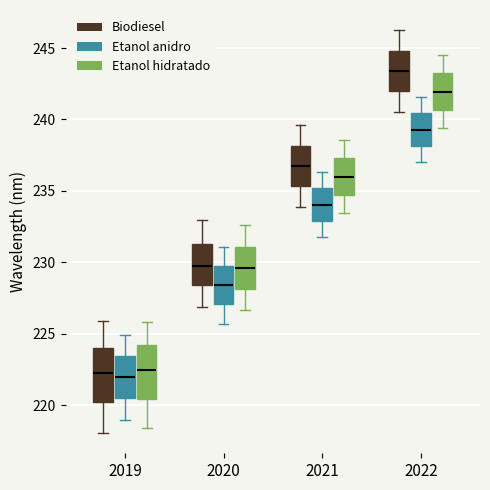

Reading left to right, read every box against the y-axis: the position of its median line, the range the box covers, and the ends of its whiskers. The values are not printed on the chart, so give them approximately, as read against the axis.

2019 (Biodiesel): median 222.5, box 220.0 to 224.0, whiskers 218.0 to 226.0
2019 (Etanol anidro): median 222.0, box 220.5 to 223.5, whiskers 219.0 to 225.0
2019 (Etanol hidratado): median 222.5, box 220.5 to 224.0, whiskers 218.5 to 226.0
2020 (Biodiesel): median 229.5, box 228.5 to 231.5, whiskers 227.0 to 233.0
2020 (Etanol anidro): median 228.5, box 227.0 to 229.5, whiskers 225.5 to 231.0
2020 (Etanol hidratado): median 229.5, box 228.0 to 231.0, whiskers 226.5 to 232.5
2021 (Biodiesel): median 237.0, box 235.5 to 238.0, whiskers 234.0 to 239.5
2021 (Etanol anidro): median 234.0, box 233.0 to 235.0, whiskers 232.0 to 236.5
2021 (Etanol hidratado): median 236.0, box 234.5 to 237.5, whiskers 233.5 to 238.5
2022 (Biodiesel): median 243.5, box 242.0 to 245.0, whiskers 240.5 to 246.5
2022 (Etanol anidro): median 239.5, box 238.0 to 240.5, whiskers 237.0 to 241.5
2022 (Etanol hidratado): median 242.0, box 240.5 to 243.0, whiskers 239.5 to 244.5